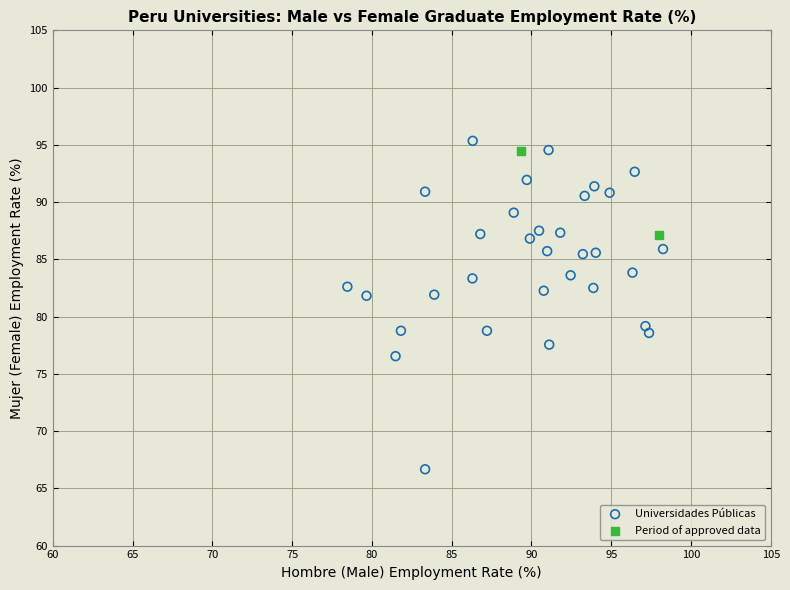

Which series contains the lowest Y value?

Universidades Públicas